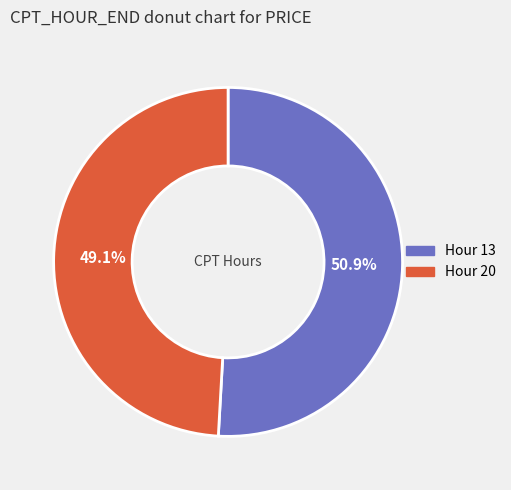

What is the total percentage of Hour 20 and Hour 13?

100.0%